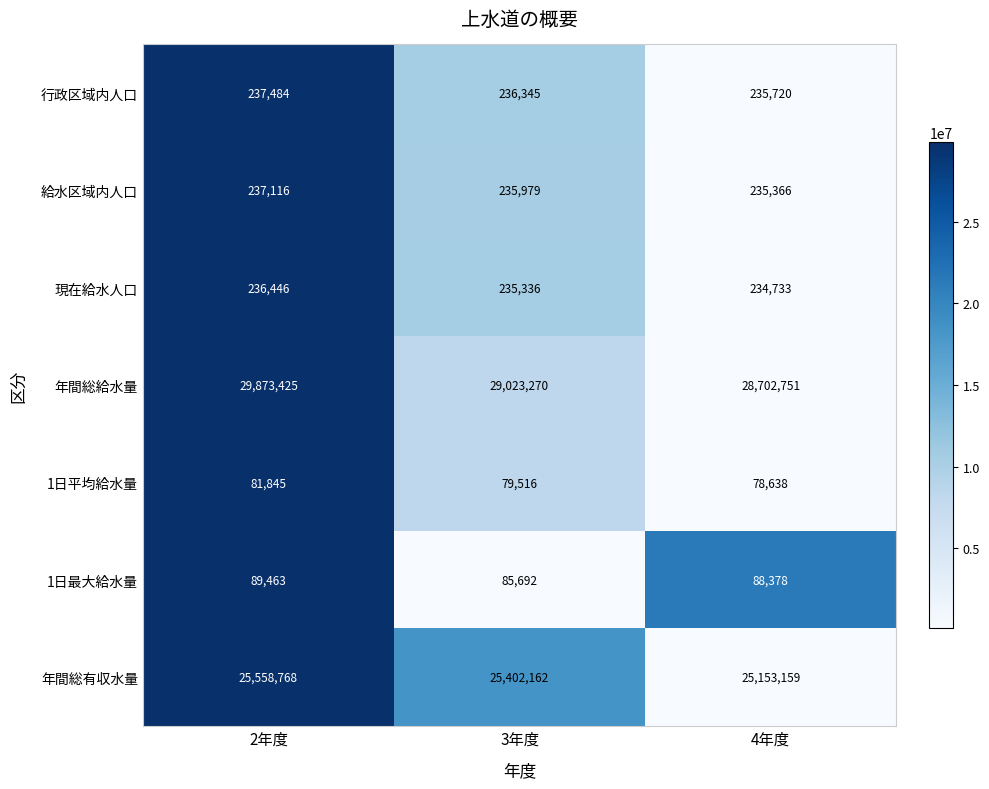

Which series changed the most between 2年度 and 3年度?

年間総給水量